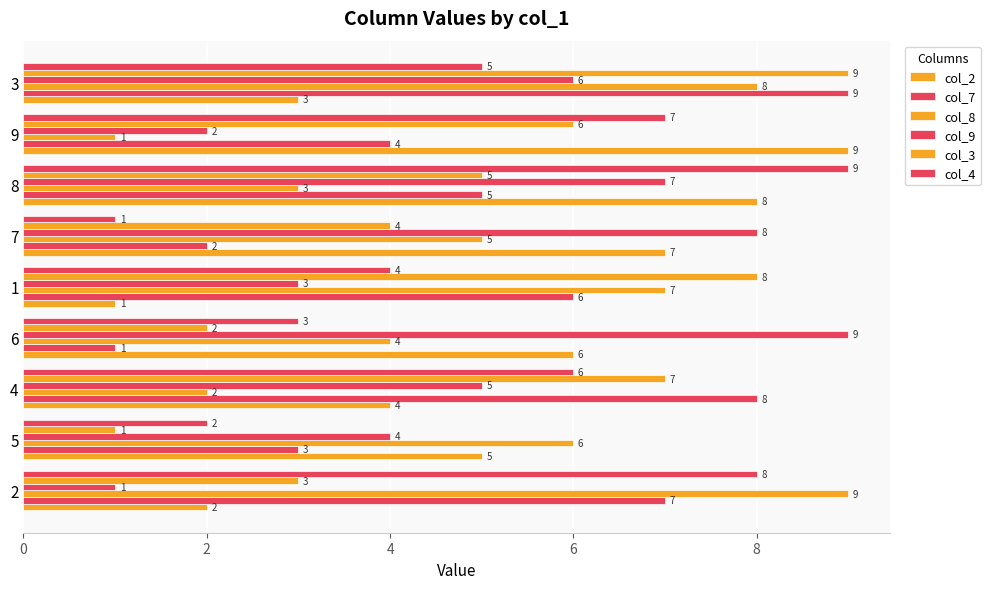

What is the highest value of the col_8 series?

9